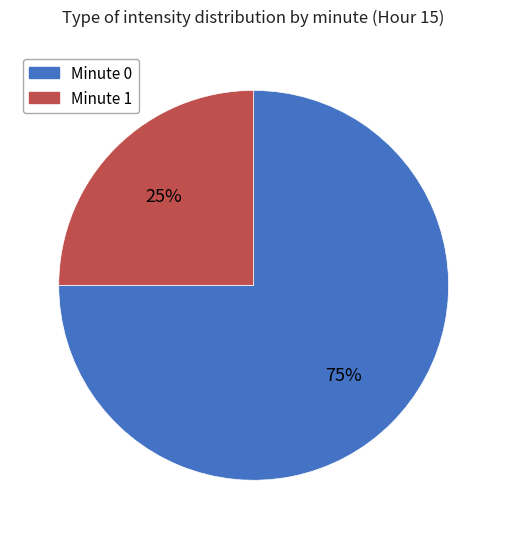

Does any single category account for the majority?

Yes